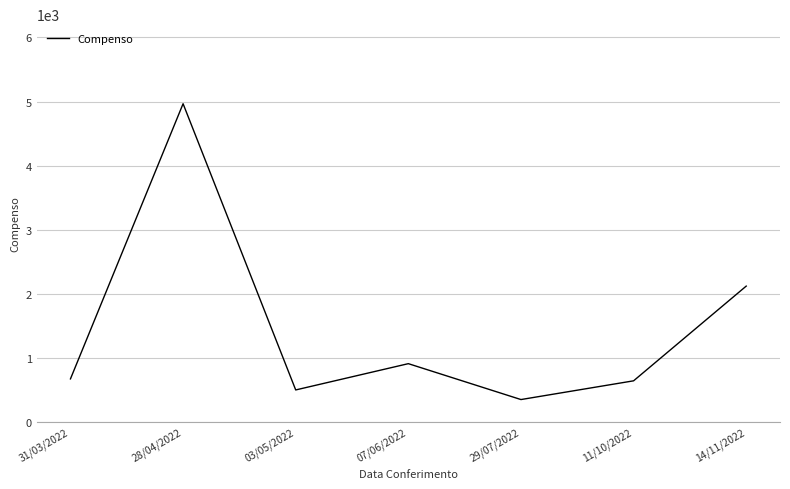

Reading right to left, extract all data points from this chart.

2120.0	642.3	350.0	910.0	500.0	4965.3	672.4